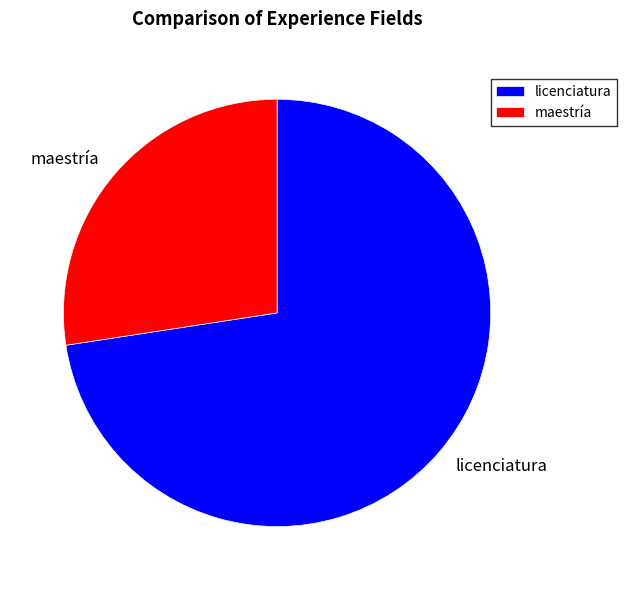

Is the sum of maestría and licenciatura greater than half?

Yes